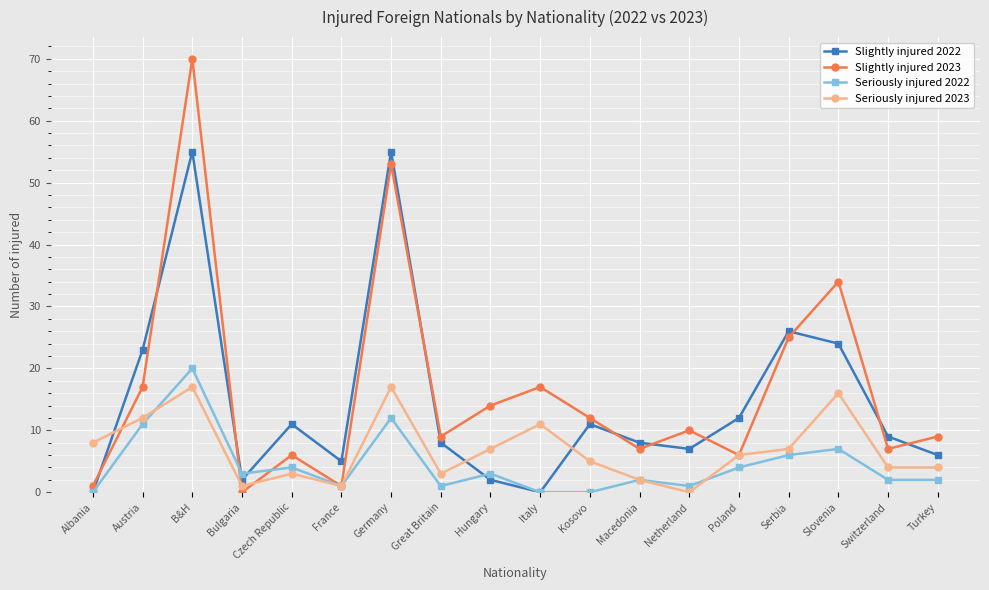

How many lines are shown in the chart?

4